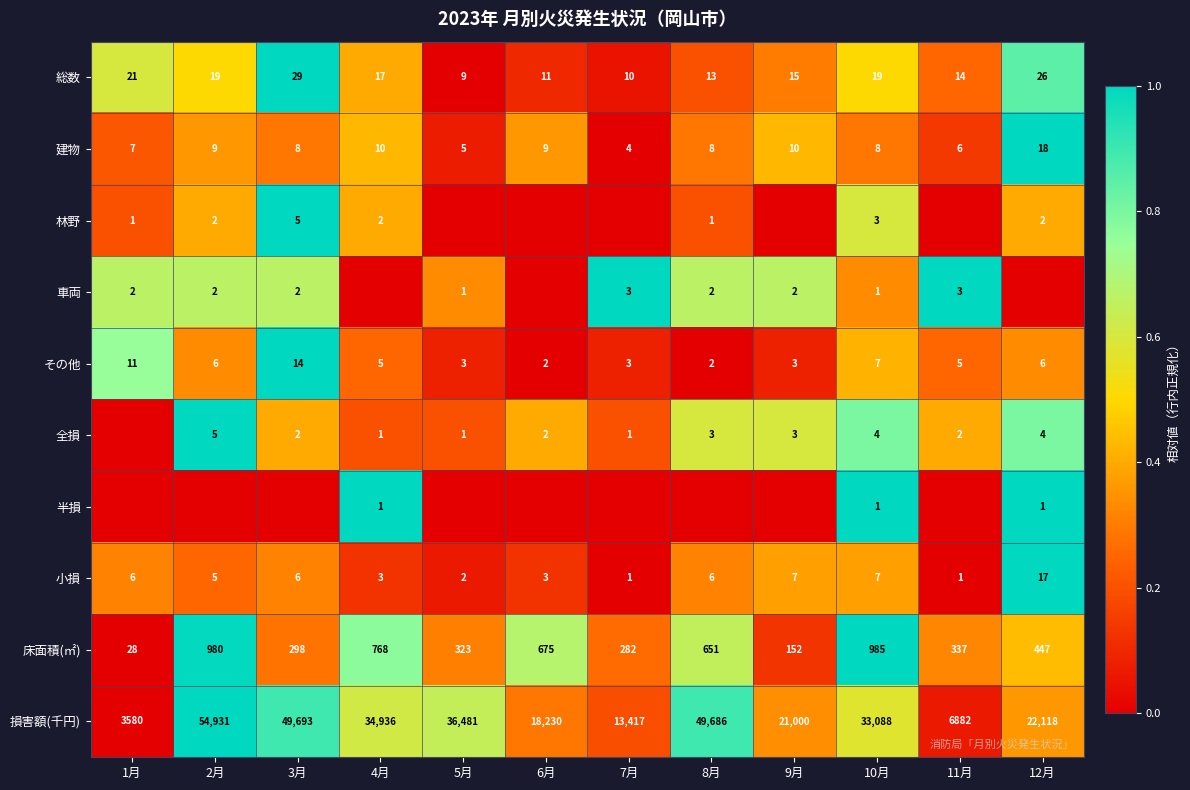

Is it true that 全損 equals 5 at 2月?

True